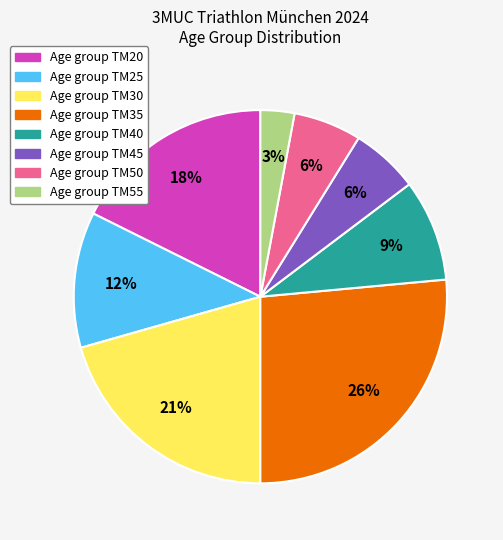

Does Age group TM45 account for over 50% of the chart?

No